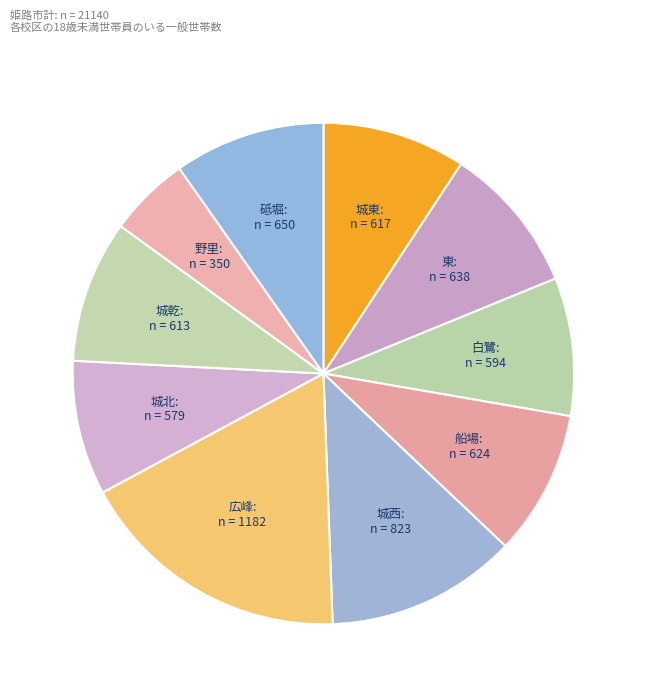

How many slices are in this pie chart?

10